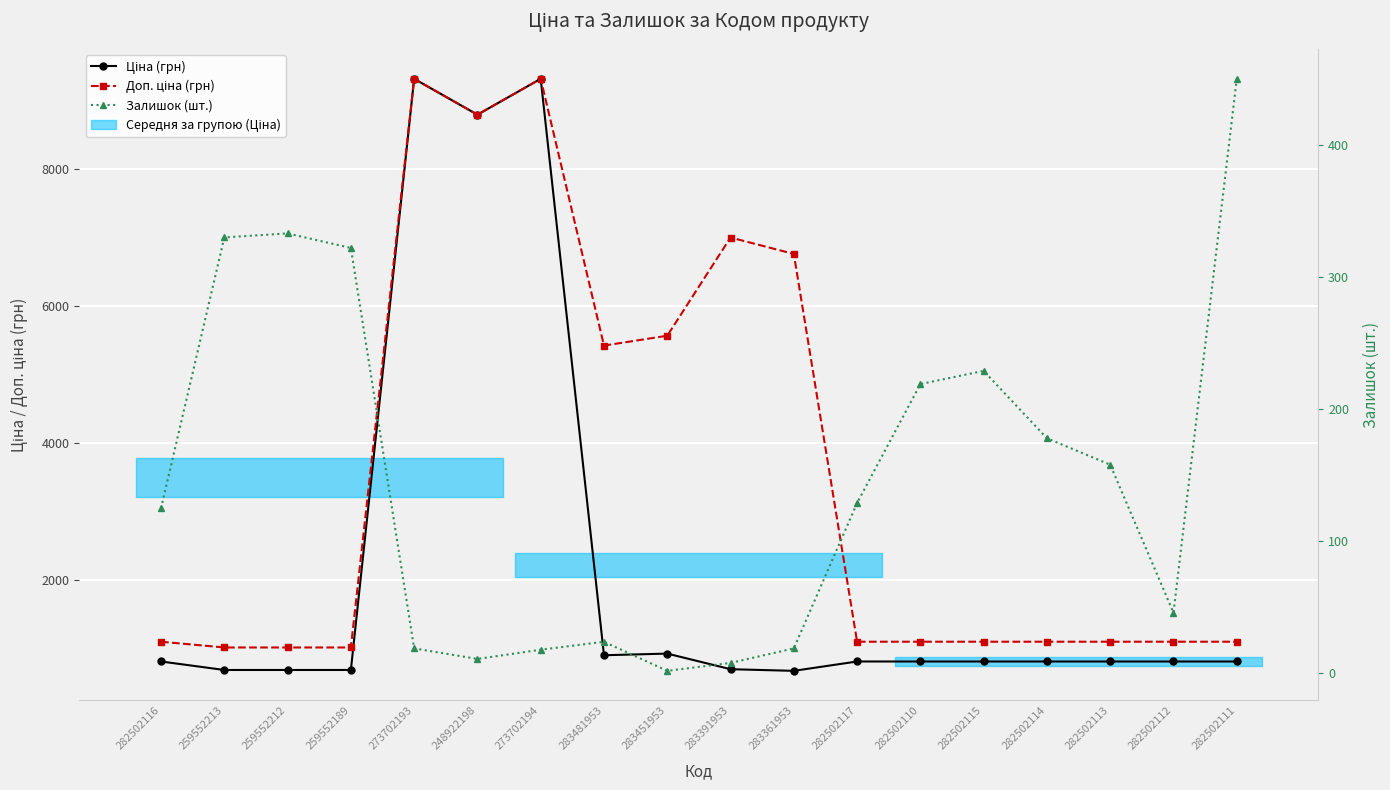

What are all the series names shown in the legend?

Ціна (грн), Доп. ціна (грн), Залишок (шт.)